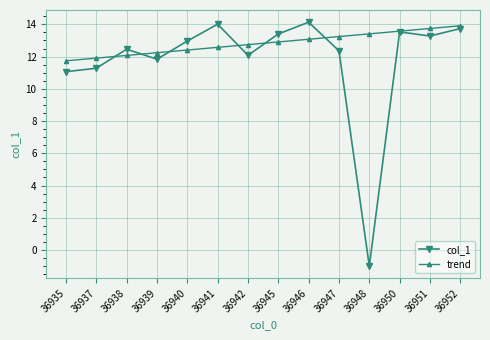

Reading left to right, extract all data points from this chart.

col_1: 36935=11.1	36937=11.3	36938=12.5	36939=11.8	36940=13.0	36941=14.0	36942=12.1	36945=13.4	36946=14.1	36947=12.4	36948=-1.0	36950=13.5	36951=13.3	36952=13.7
trend: 36935=11.7	36937=11.9	36938=12.1	36939=12.2	36940=12.4	36941=12.6	36942=12.7	36945=12.9	36946=13.1	36947=13.2	36948=13.4	36950=13.6	36951=13.7	36952=13.9